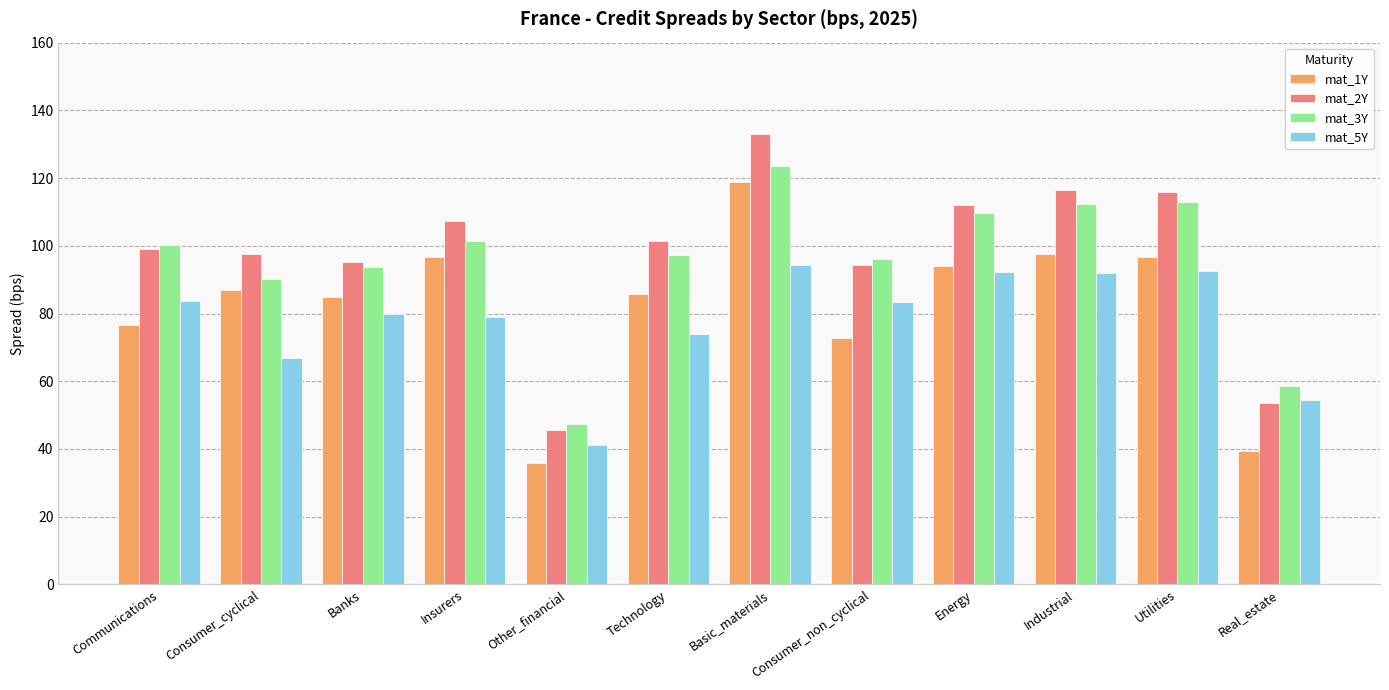

List the series in order of their peak value, highest first.

mat_2Y, mat_3Y, mat_1Y, mat_5Y